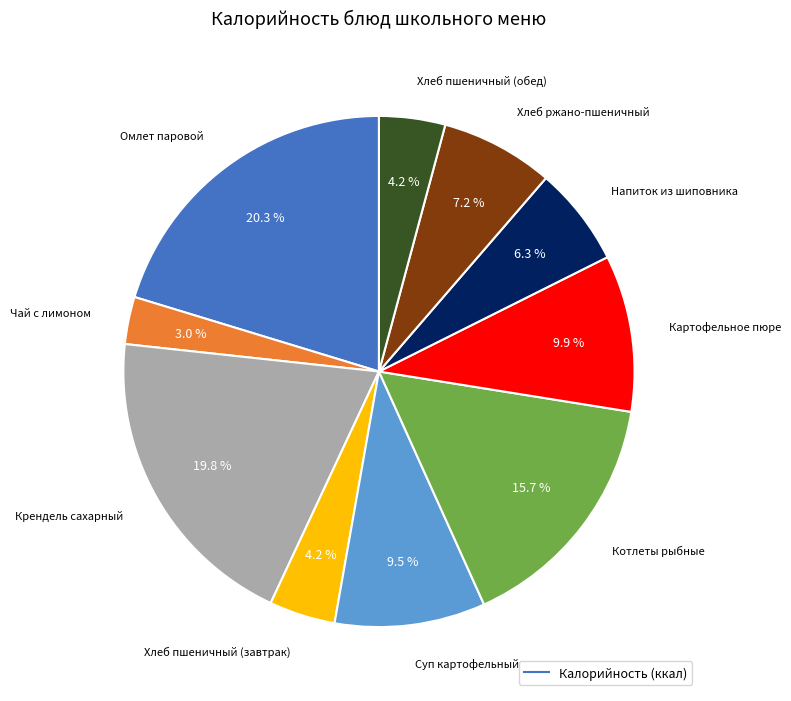

Is there any slice that represents more than half of the pie?

No